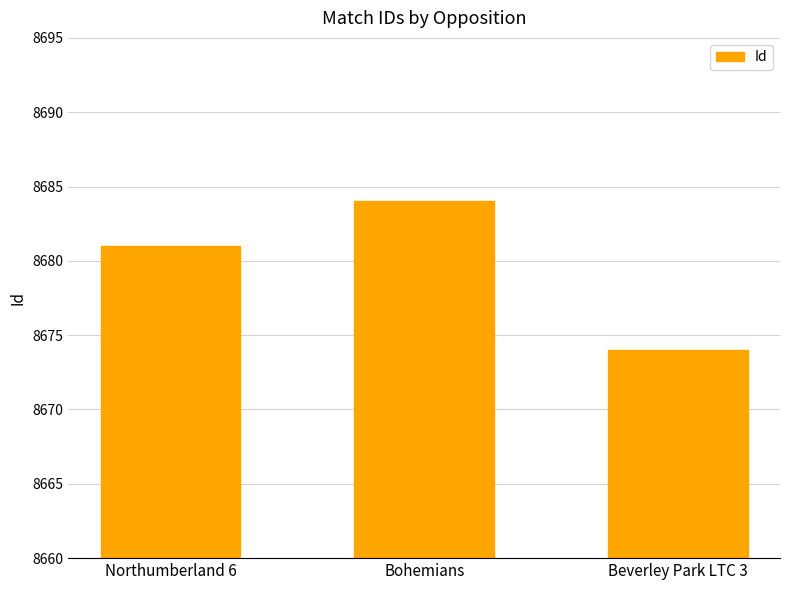

Read the value at Beverley Park LTC 3.

8674